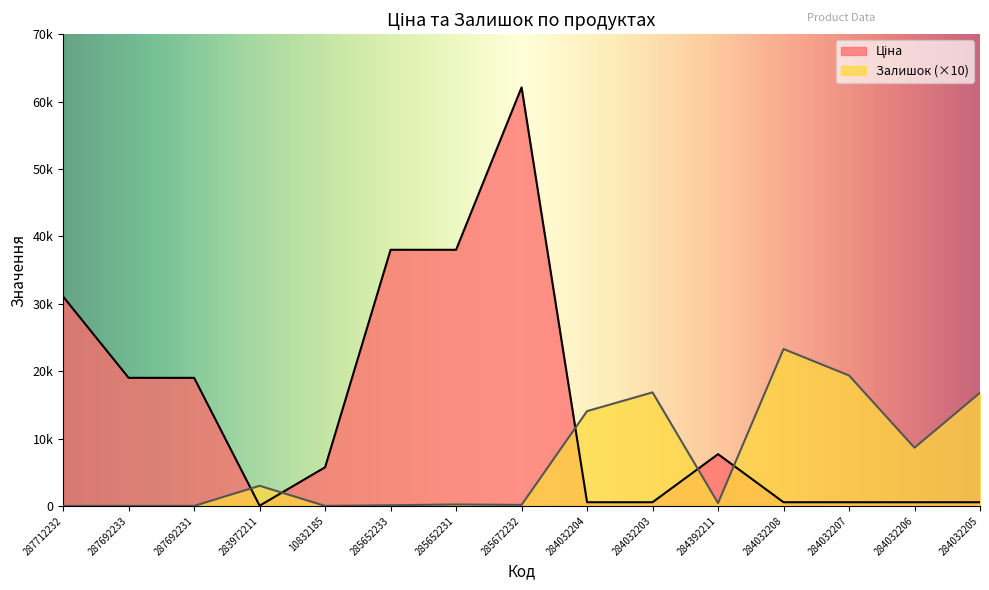

Is it true that Ціна equals 545.0 at 284032206?

True